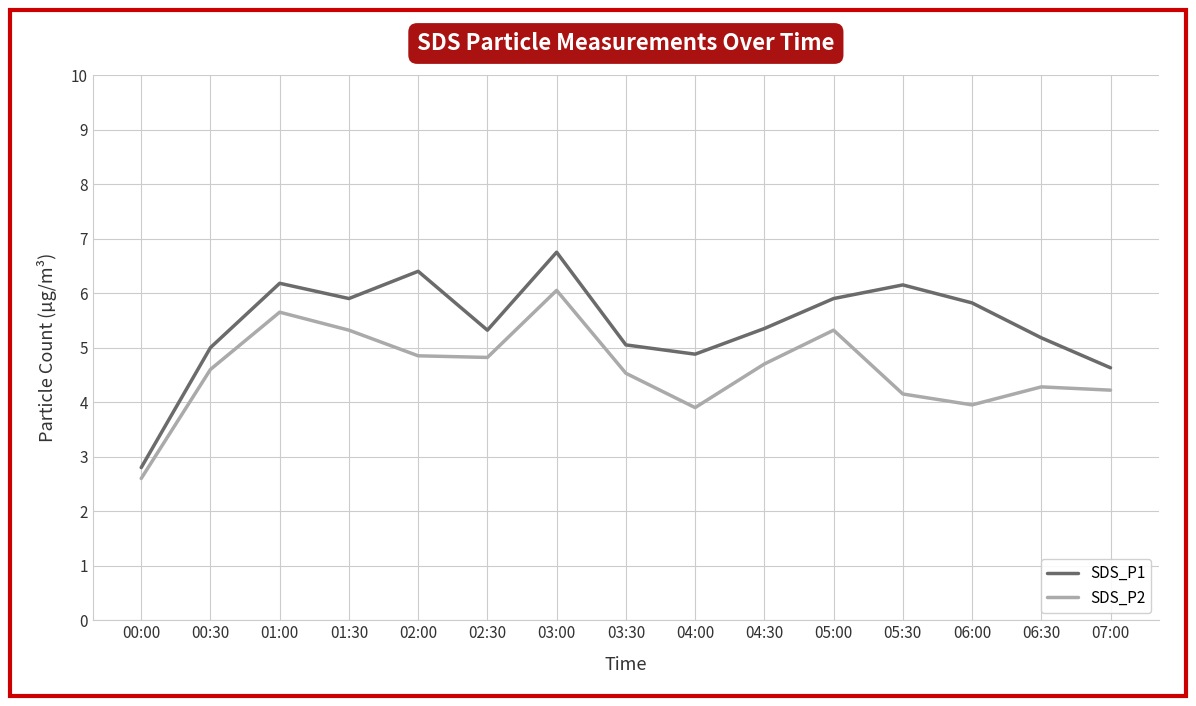

At which category does the chart reach its peak across all series?

03:00